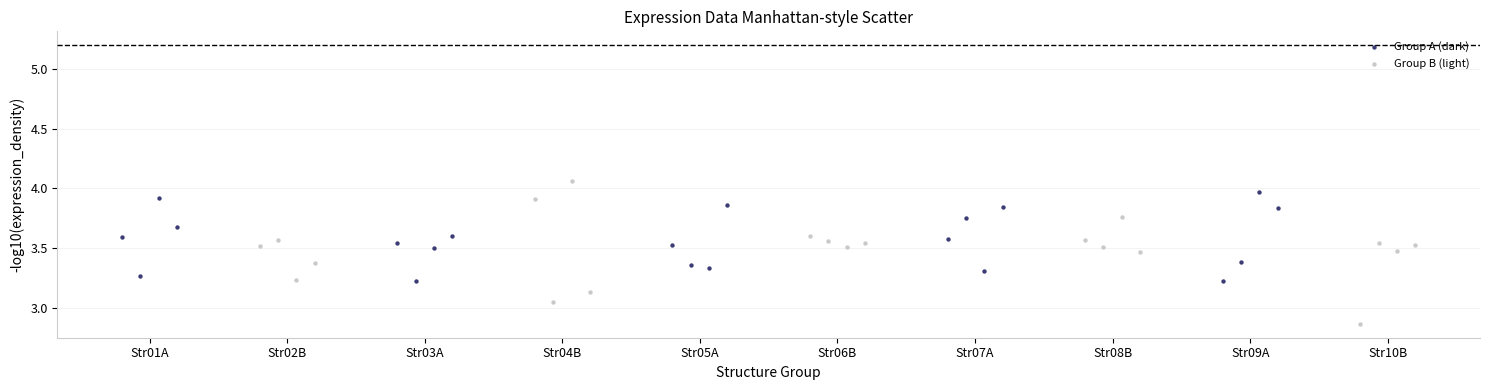

What are all the series names shown in the legend?

Group A (dark), Group B (light)